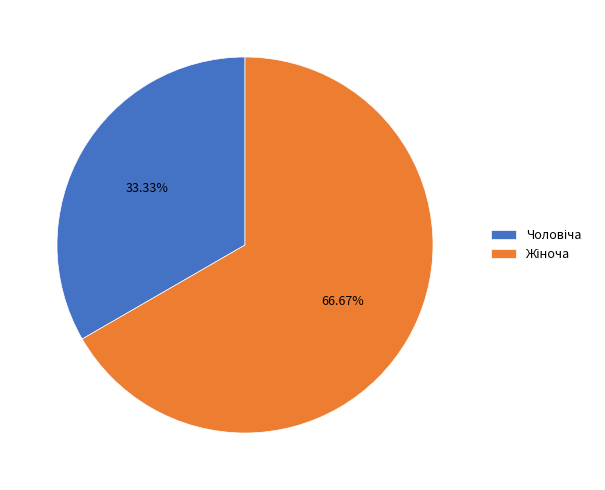

To the nearest percent, what is the difference between the largest and smallest slice percentages?

33%